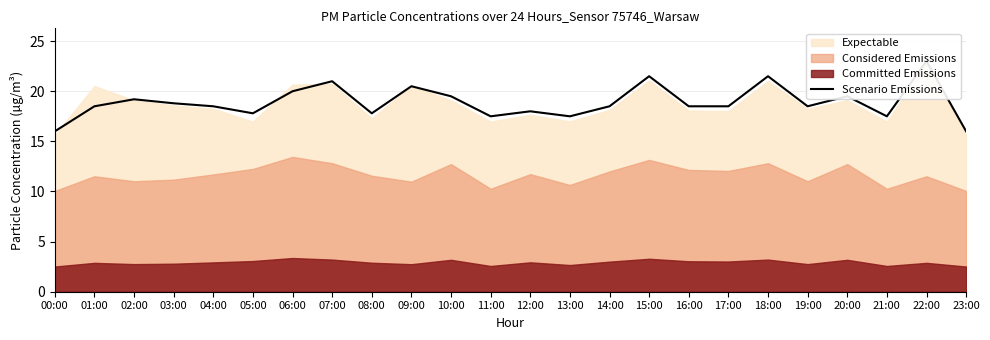

Between 10:00 and 19:00, which is larger?

10:00